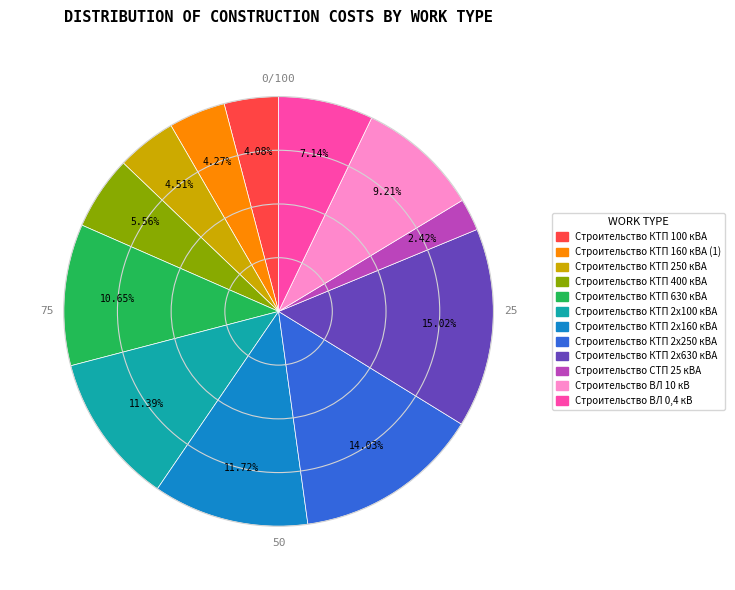

Is there any slice that represents more than half of the pie?

No